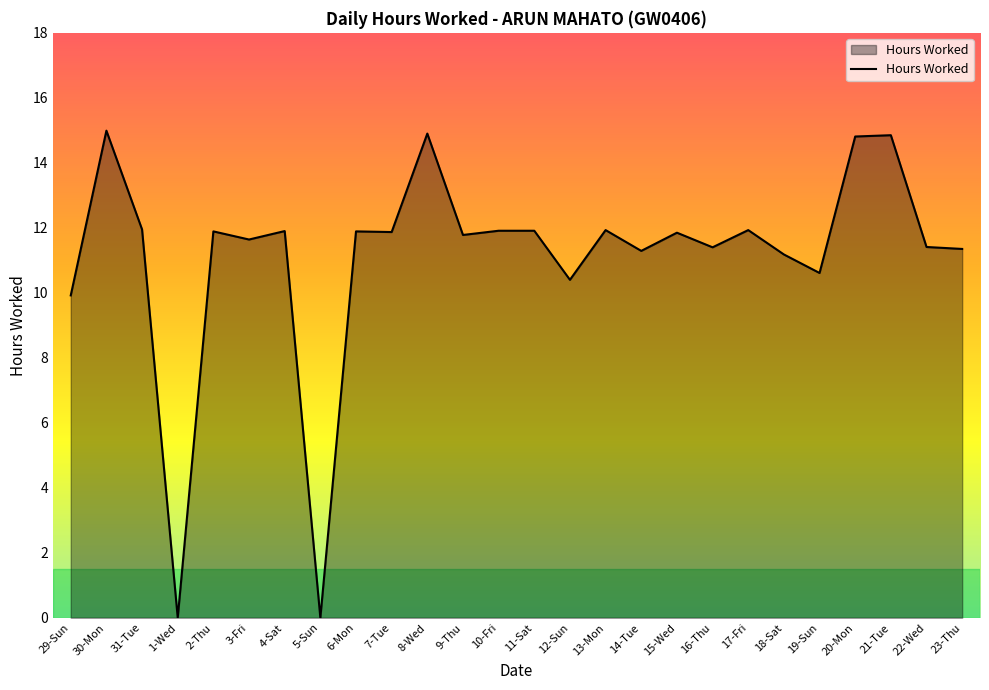

What is the greatest value displayed?

15.0